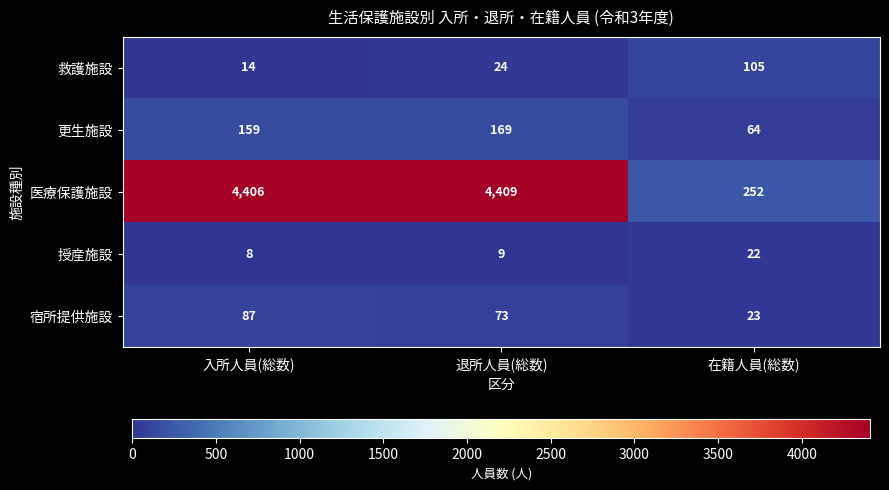

What is the difference between the 授産施設 values at 在籍人員(総数) and 入所人員(総数)?

14